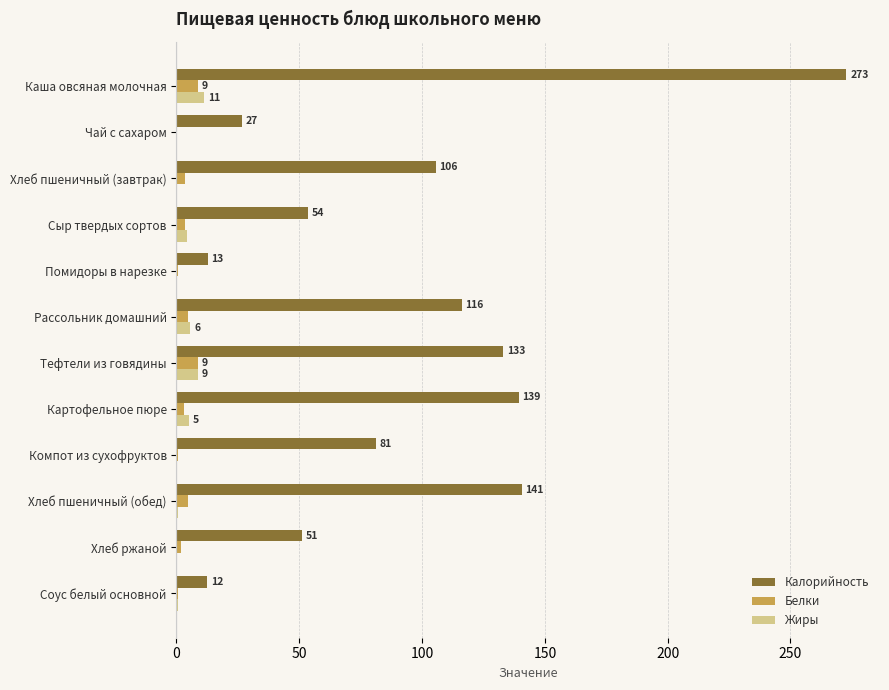

What are all the series names shown in the legend?

Калорийность, Белки, Жиры